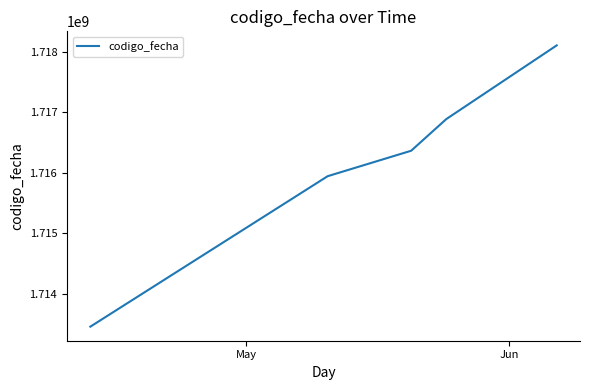

What is the difference between the maximum and minimum values?

4652220